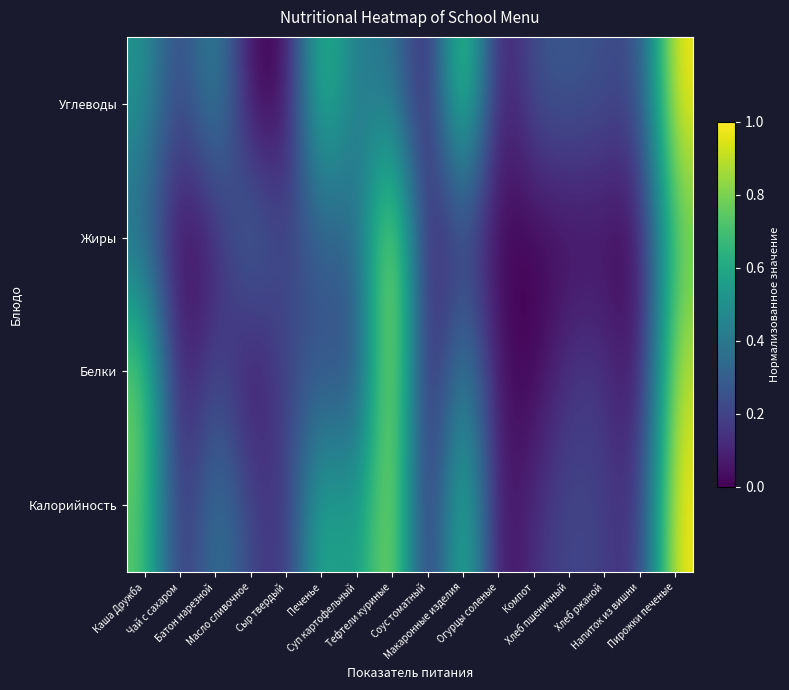

What is the total value across all series at Напиток из вишни?

0.3